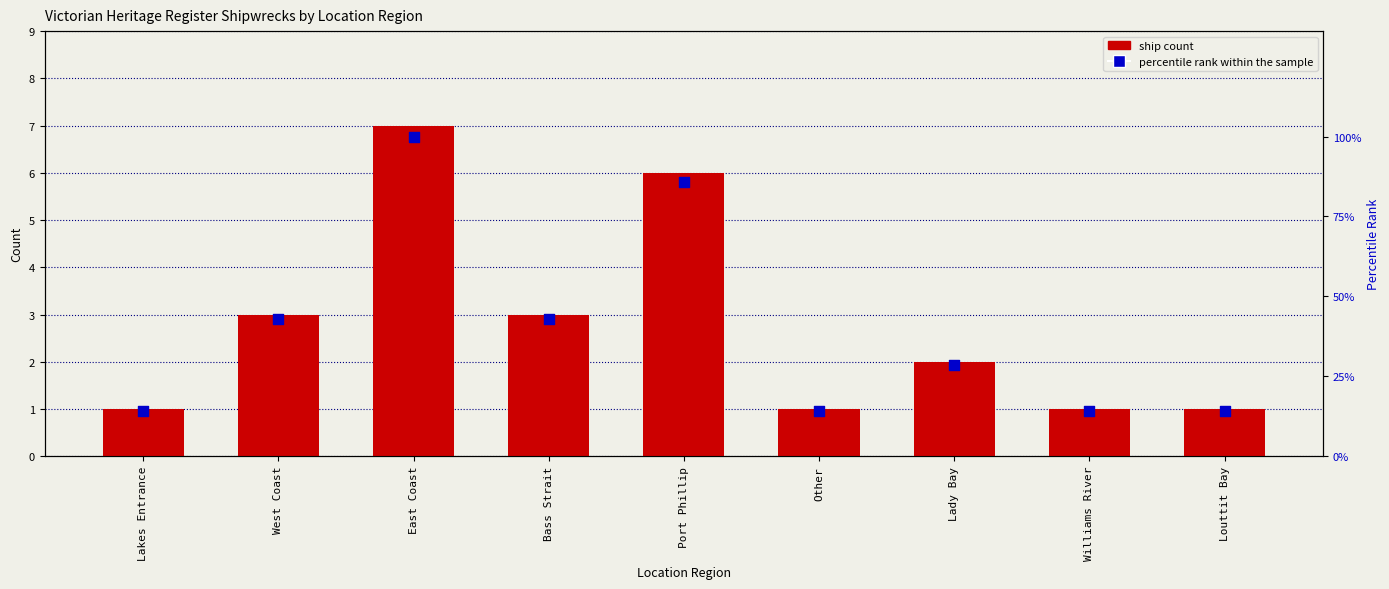

Which series has the largest Y range (max minus min)?

percentile rank within the sample